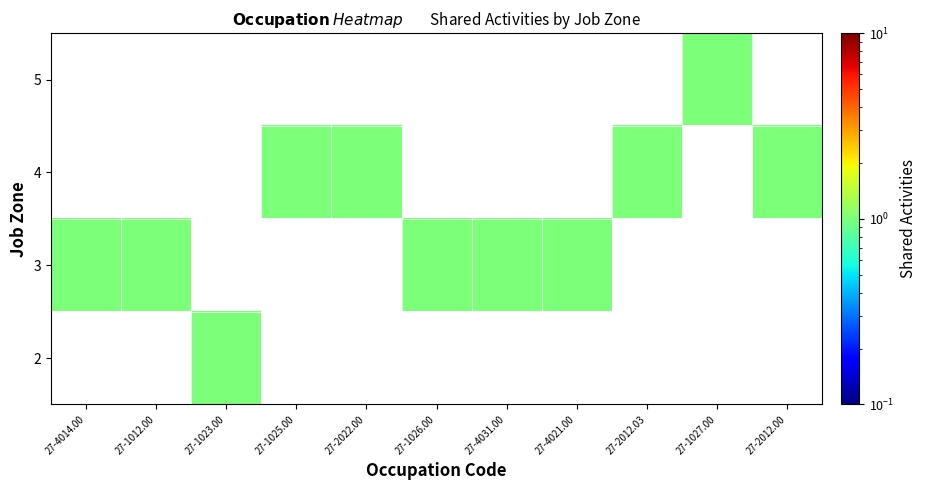

List the series in order of their peak value, highest first.

2, 3, 4, 5